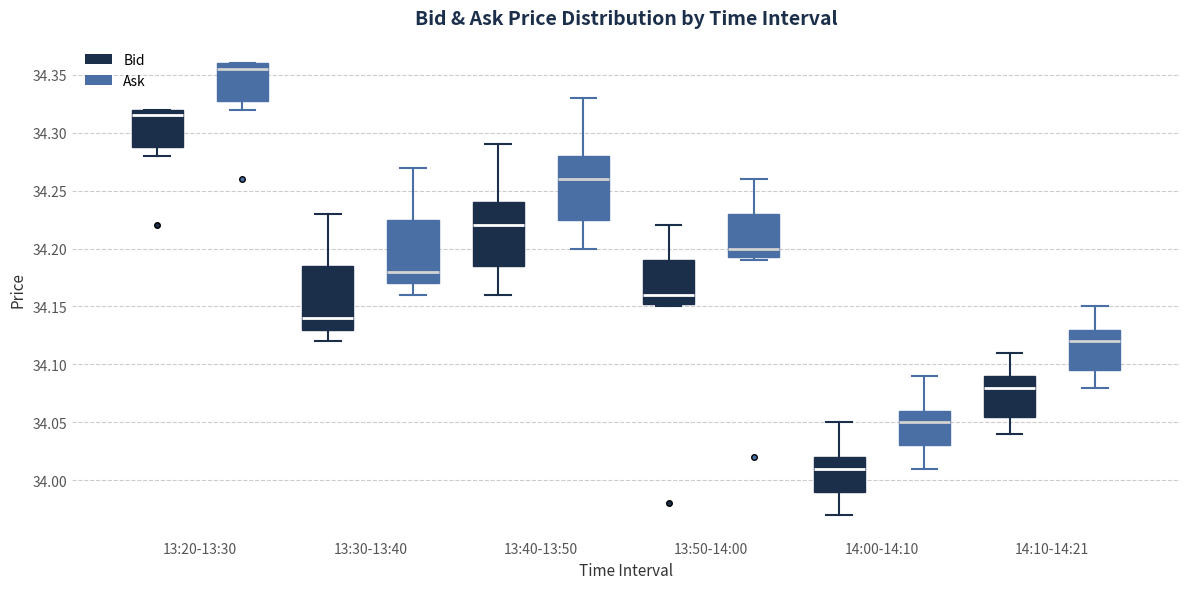

Reading left to right, read every box against the y-axis: the position of its median line, the range the box covers, and the ends of its whiskers. The values are not printed on the chart, so give them approximately, as read against the axis.

13:20-13:30 (Bid): median 34.315, box 34.290 to 34.320, whiskers 34.280 to 34.320
13:20-13:30 (Ask): median 34.355, box 34.330 to 34.360, whiskers 34.320 to 34.360
13:30-13:40 (Bid): median 34.140, box 34.130 to 34.185, whiskers 34.120 to 34.230
13:30-13:40 (Ask): median 34.180, box 34.170 to 34.225, whiskers 34.160 to 34.270
13:40-13:50 (Bid): median 34.220, box 34.185 to 34.240, whiskers 34.160 to 34.290
13:40-13:50 (Ask): median 34.260, box 34.225 to 34.280, whiskers 34.200 to 34.330
13:50-14:00 (Bid): median 34.160, box 34.155 to 34.190, whiskers 34.150 to 34.220
13:50-14:00 (Ask): median 34.200, box 34.195 to 34.230, whiskers 34.190 to 34.260
14:00-14:10 (Bid): median 34.010, box 33.990 to 34.020, whiskers 33.970 to 34.050
14:00-14:10 (Ask): median 34.050, box 34.030 to 34.060, whiskers 34.010 to 34.090
14:10-14:21 (Bid): median 34.080, box 34.055 to 34.090, whiskers 34.040 to 34.110
14:10-14:21 (Ask): median 34.120, box 34.095 to 34.130, whiskers 34.080 to 34.150